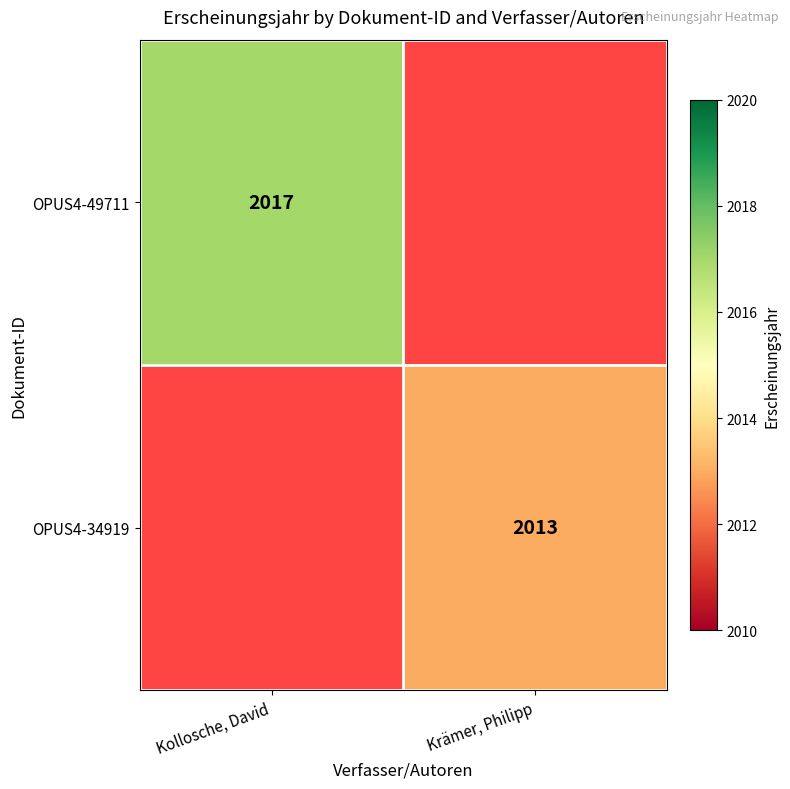

What is the maximum value shown in the chart?

2017.0